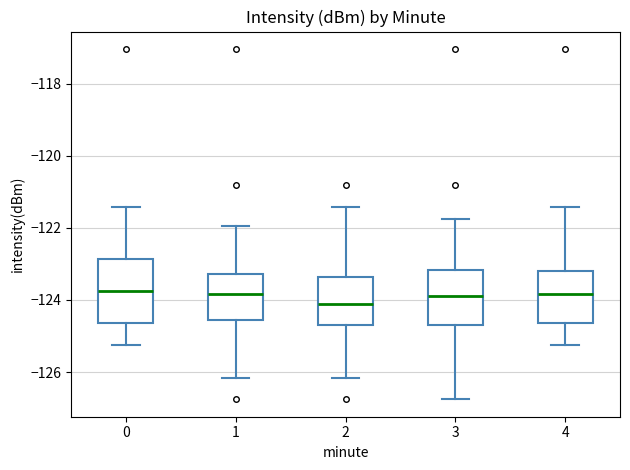

Comparing the boxes themselves (not the whiskers), which one is the tallest?

0